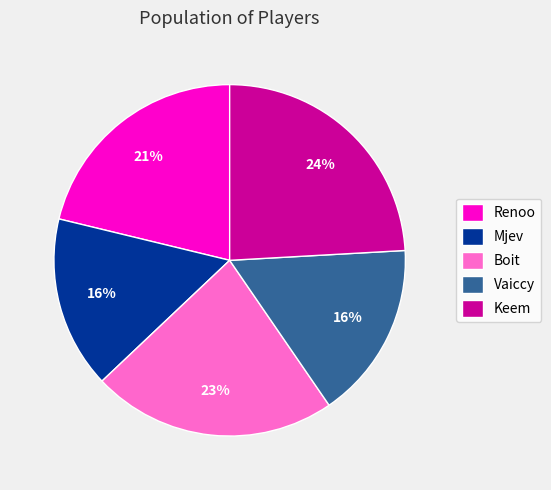

Is it true that Keem is 24% of the pie?

True